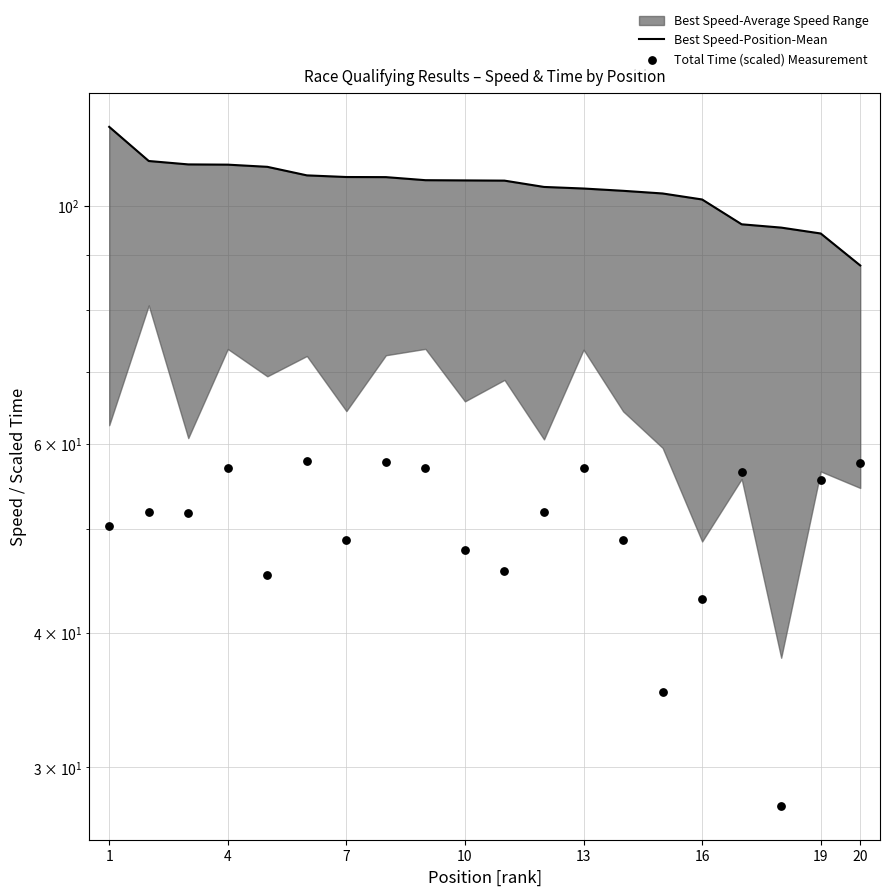

At which category is the sum across all series the highest?

1